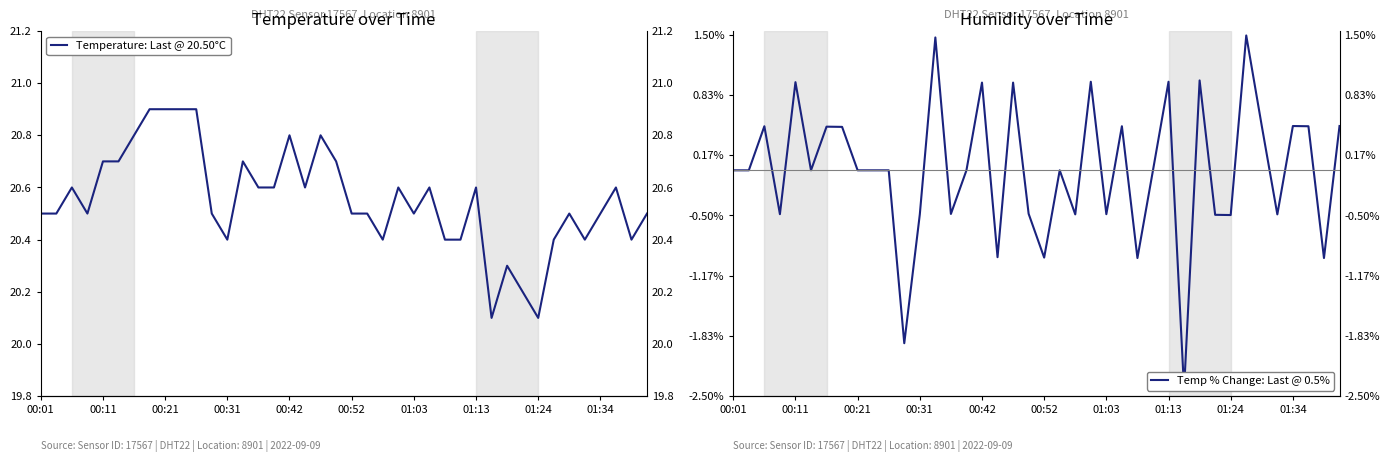

How many Temperature: Last @ 20.50°C values are between 20 and 21?

40